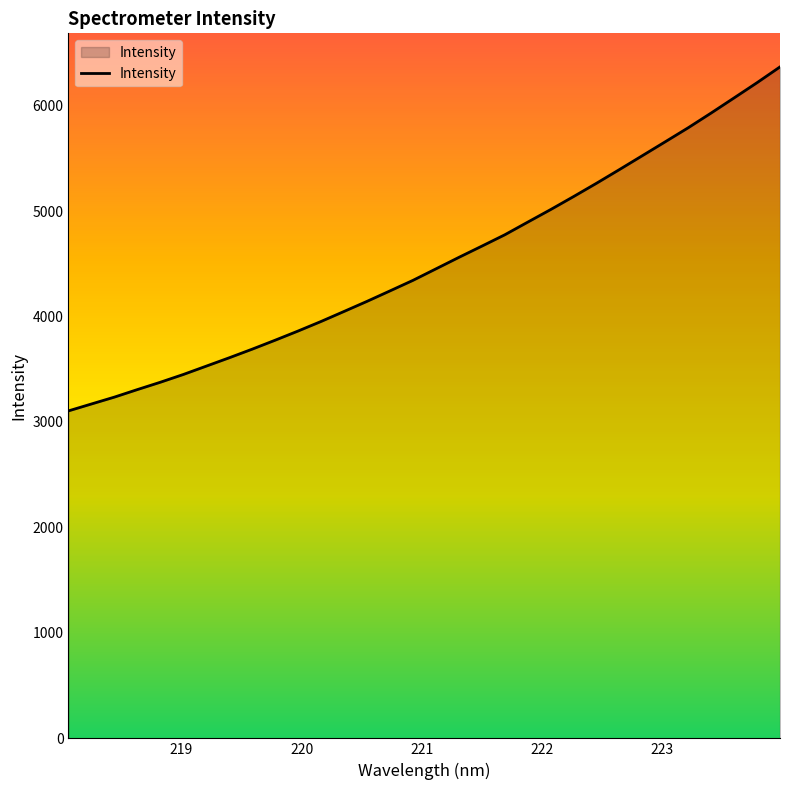

What is the sum of all values?

144555.6